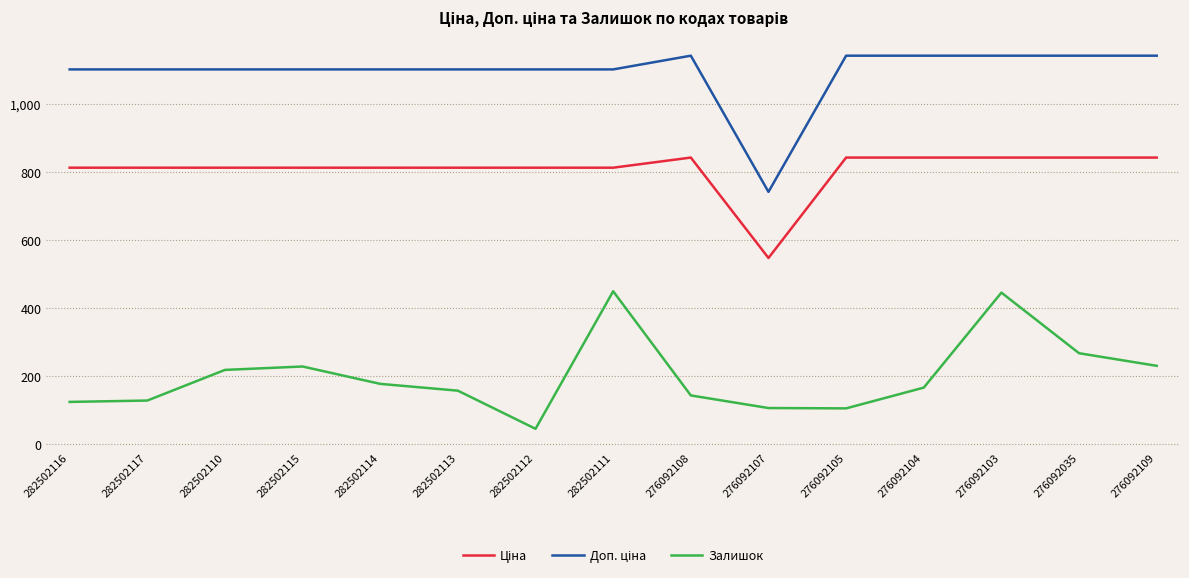

What is the total value across all series at 282502112?

1960.8